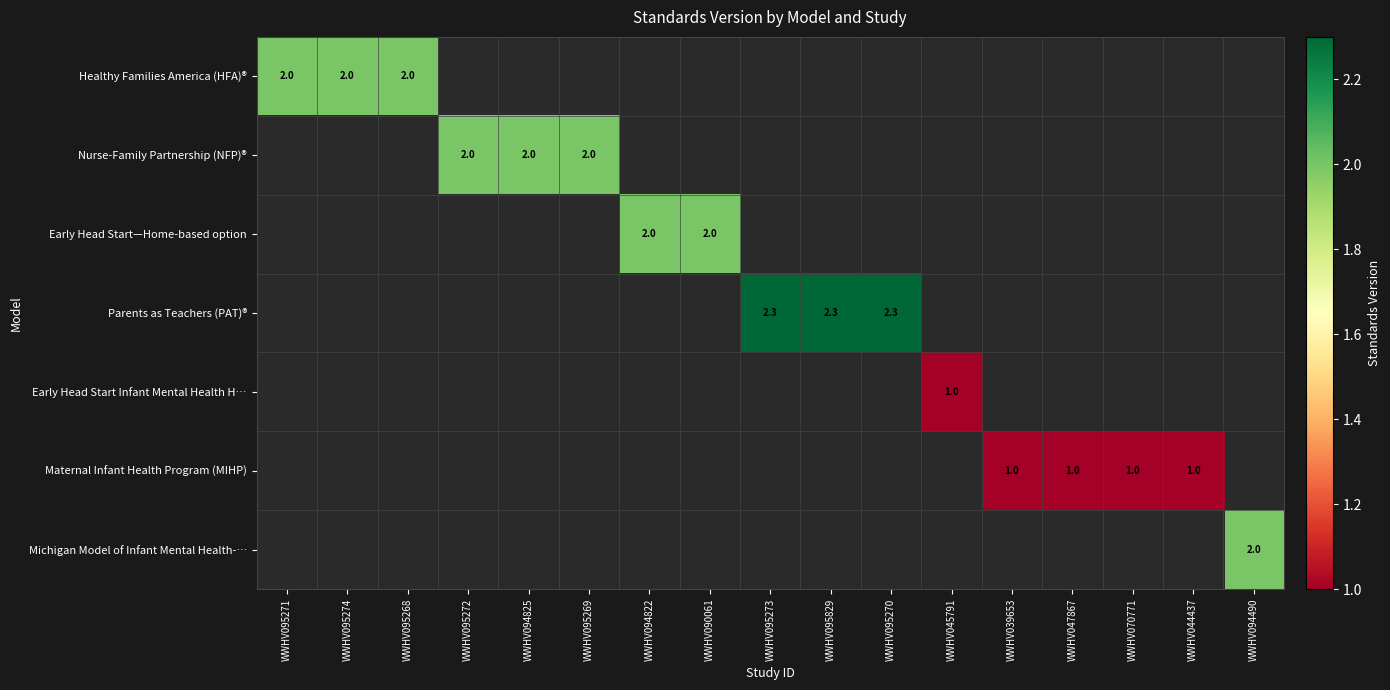

Count the number of categories in the chart.

17